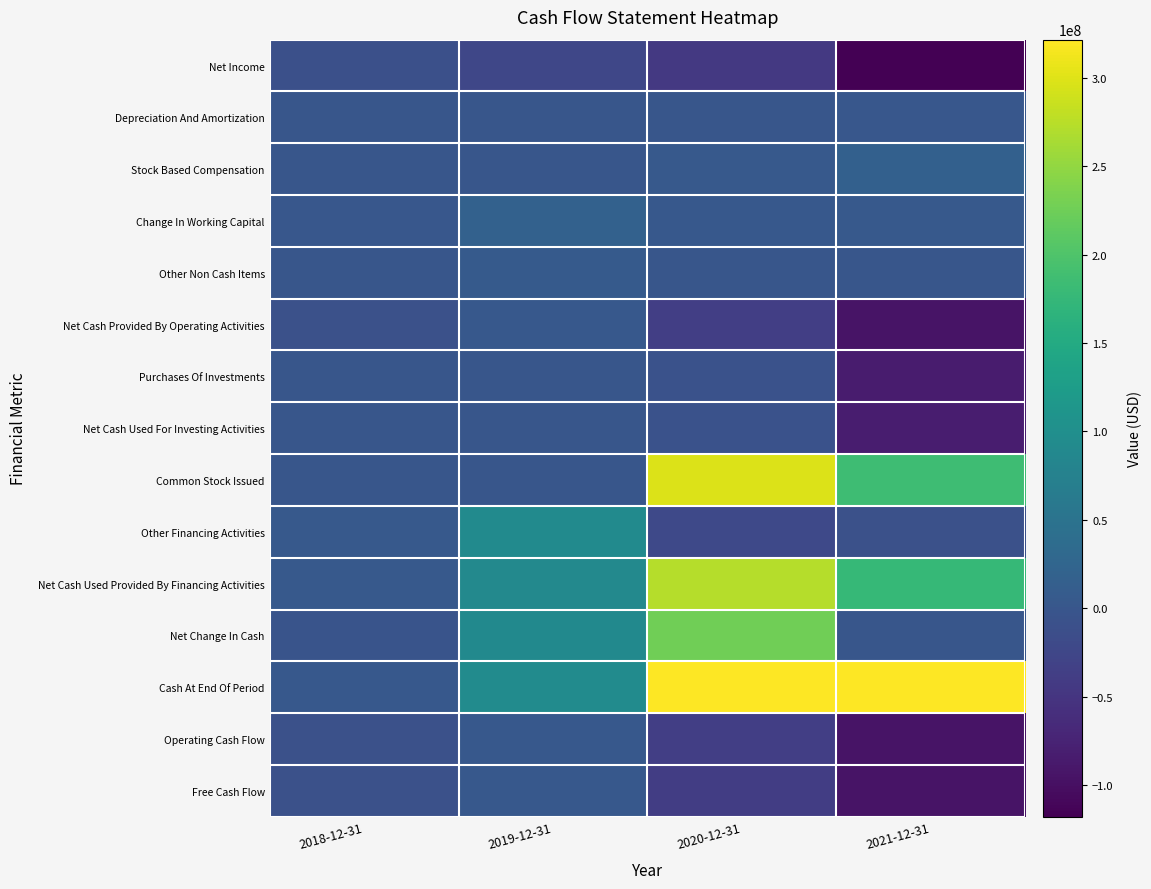

At how many categories does at least one series exceed 85943060?

3